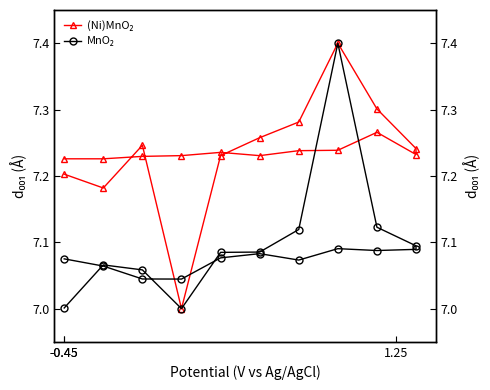

What is the average value of the (Ni)MnO₂ series?

7.2